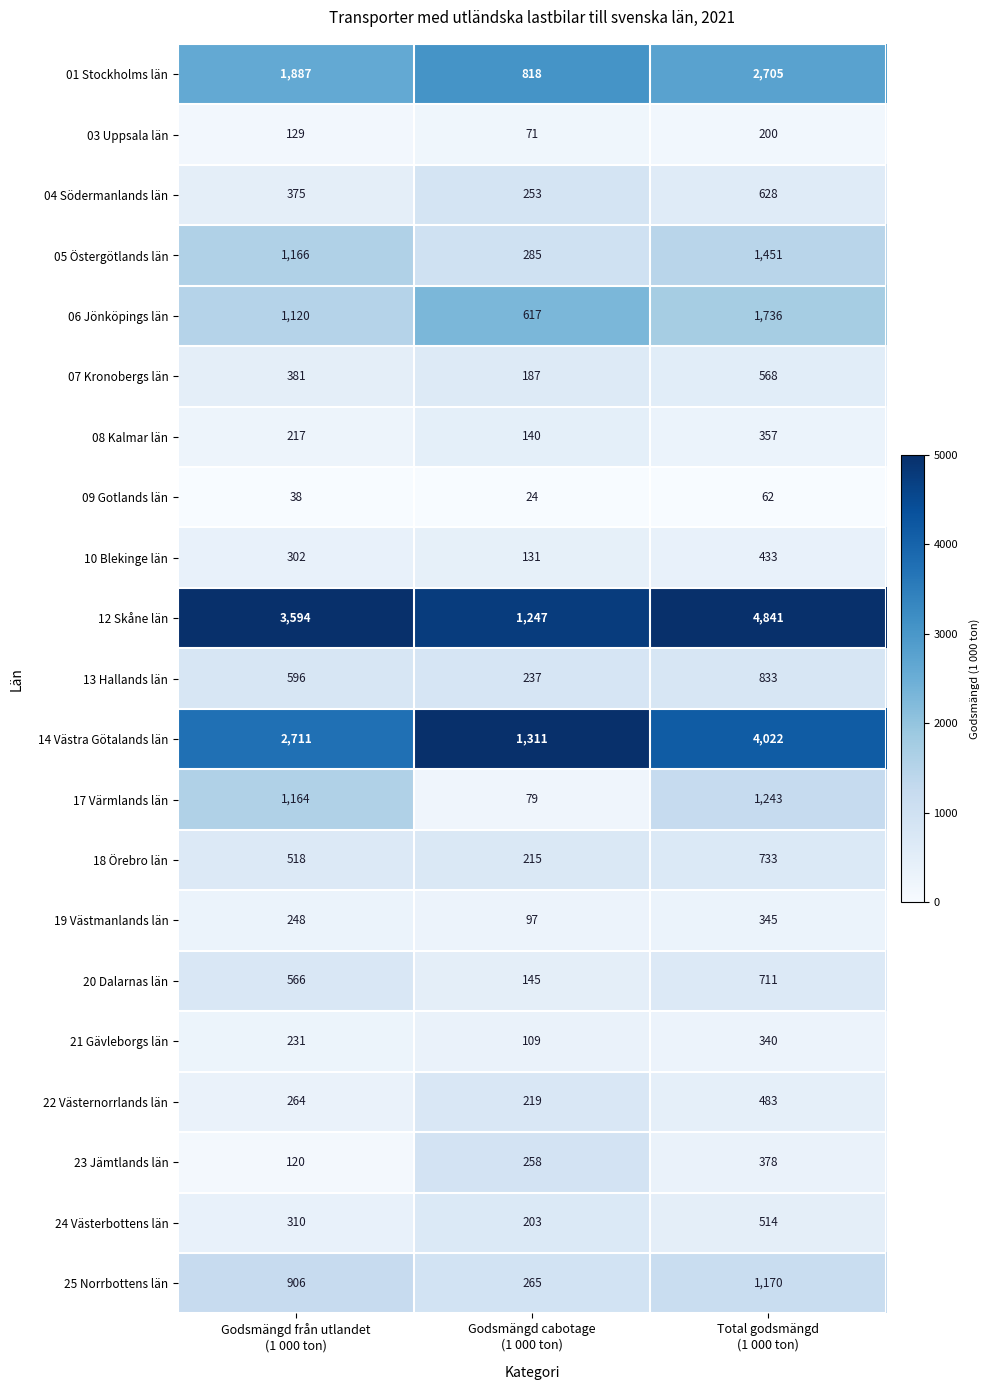

What is the difference between the maximum and minimum values in the 25 Norrbottens län series?

905